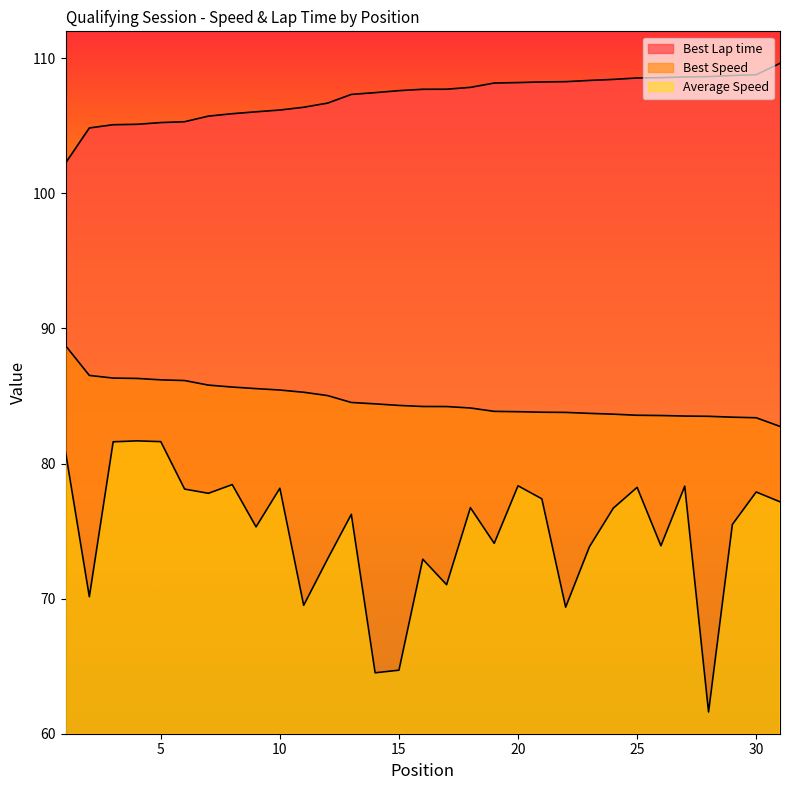

The value of Best Speed at 3 is 149.4. True or false?

False